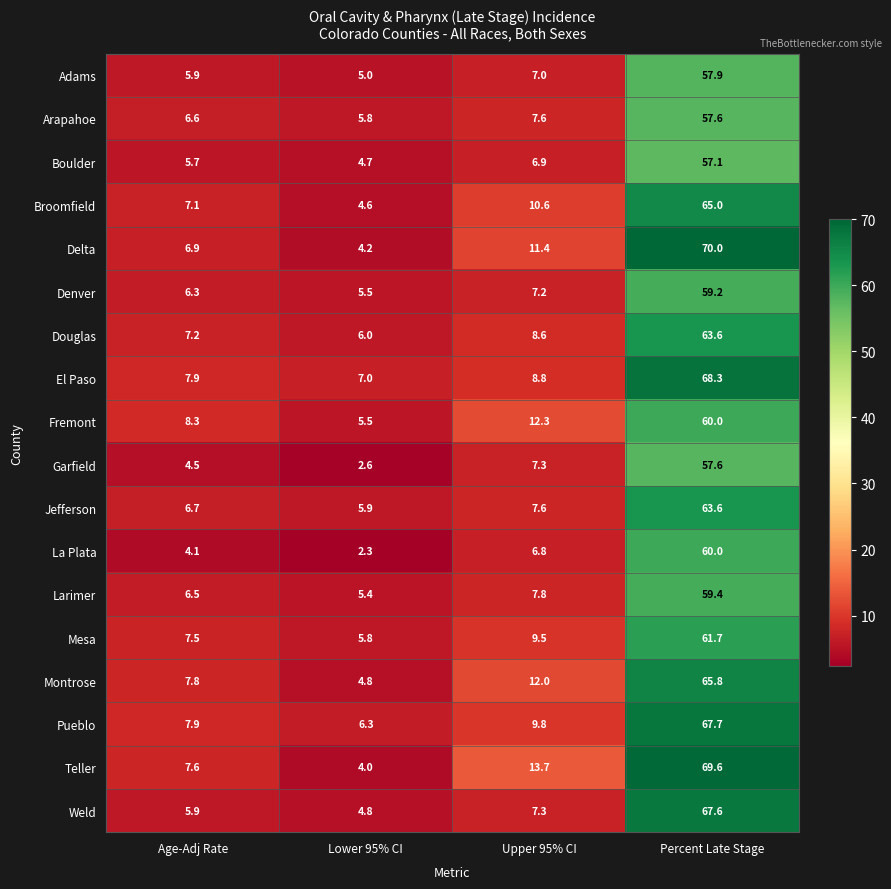

Count the number of data series in this chart.

18